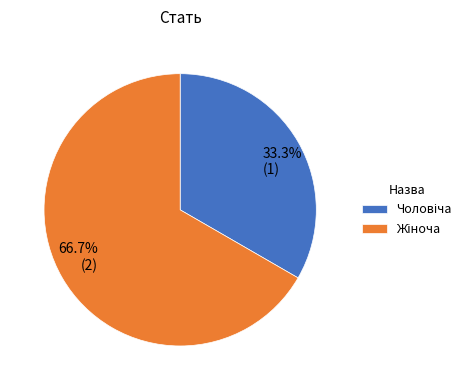

To the nearest percent, what is the average slice percentage?

50%